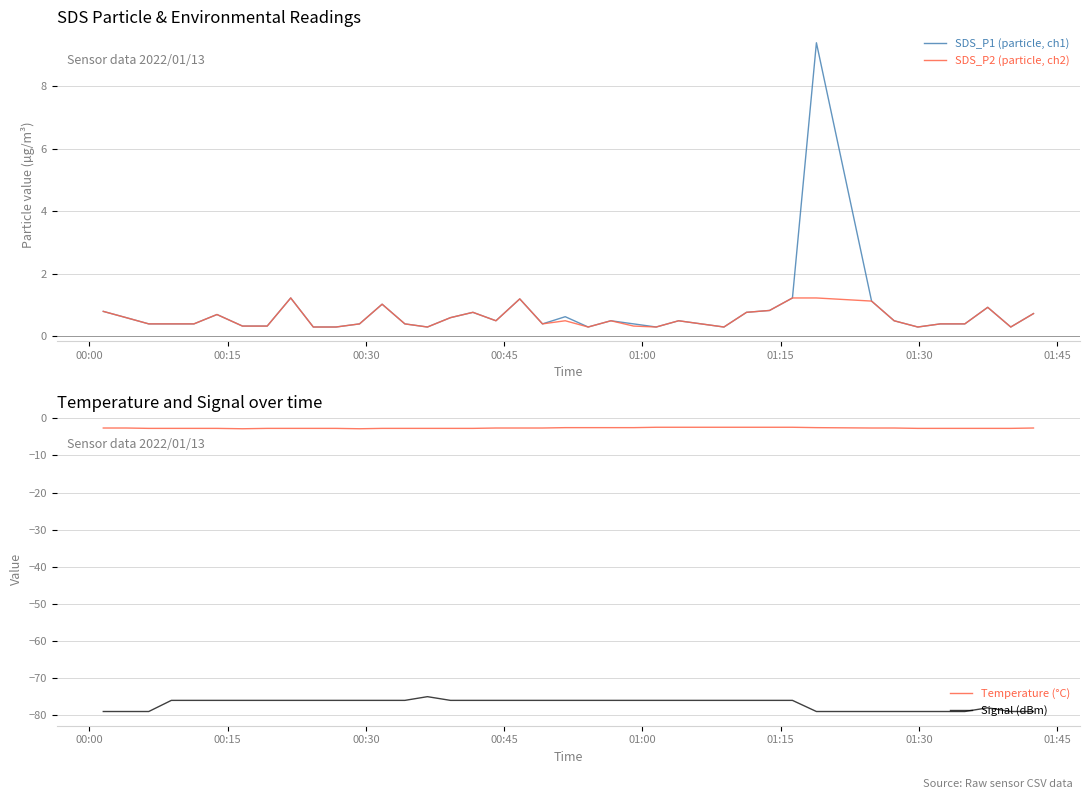

What is the minimum value for SDS_P2 (particle, ch2)?

0.3